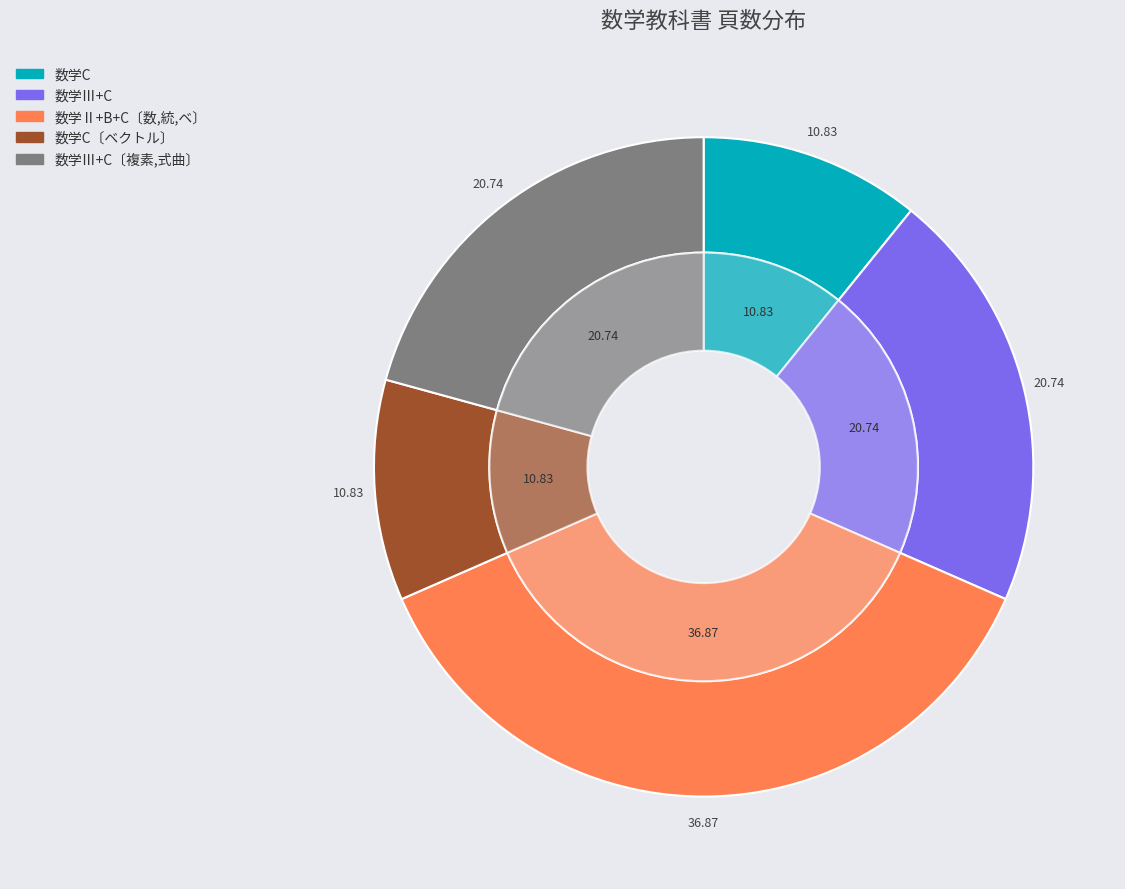

Which category has the biggest portion of the pie?

数学Ⅱ+B+C〔数,統,ベ〕